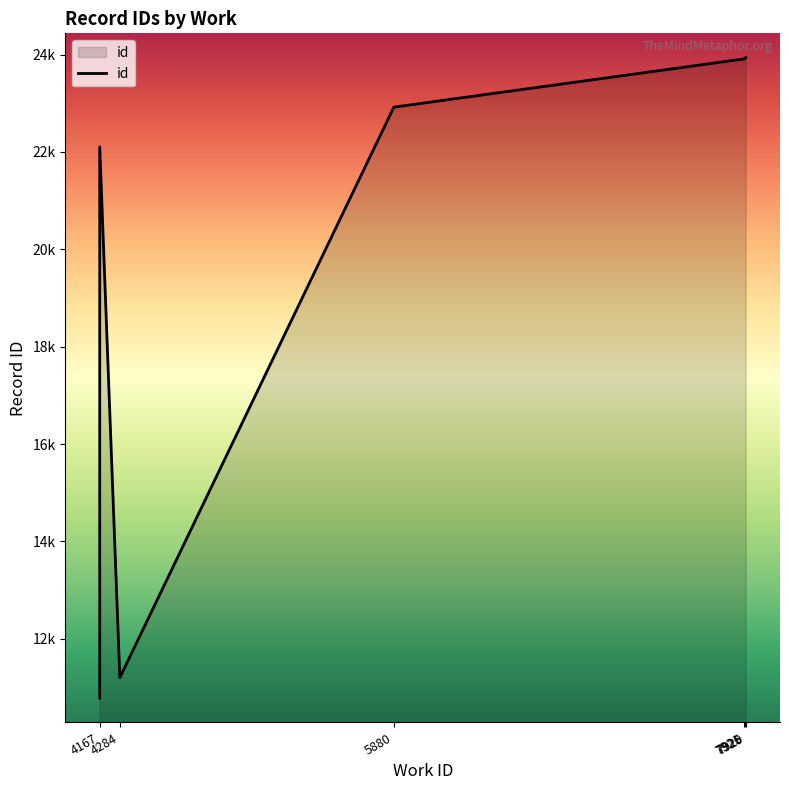

What is the smallest value displayed?

10783